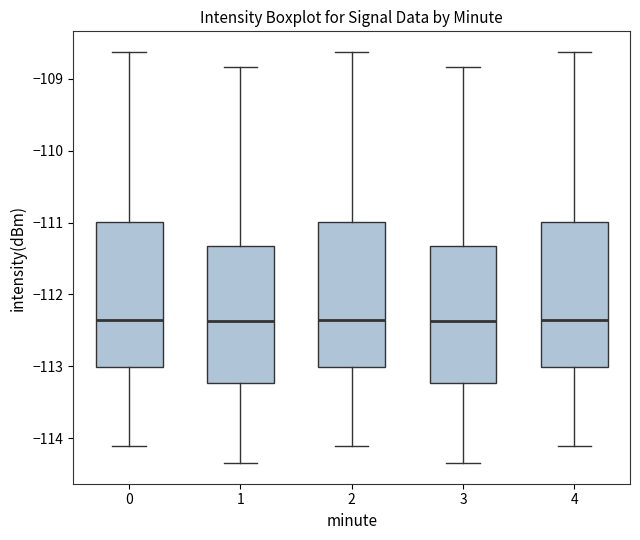

Reading left to right, read every box against the y-axis: the position of its median line, the range the box covers, and the ends of its whiskers. The values are not printed on the chart, so give them approximately, as read against the axis.

0: median -112.4, box -113.0 to -111.0, whiskers -114.1 to -108.6
1: median -112.4, box -113.2 to -111.3, whiskers -114.3 to -108.8
2: median -112.4, box -113.0 to -111.0, whiskers -114.1 to -108.6
3: median -112.4, box -113.2 to -111.3, whiskers -114.3 to -108.8
4: median -112.4, box -113.0 to -111.0, whiskers -114.1 to -108.6